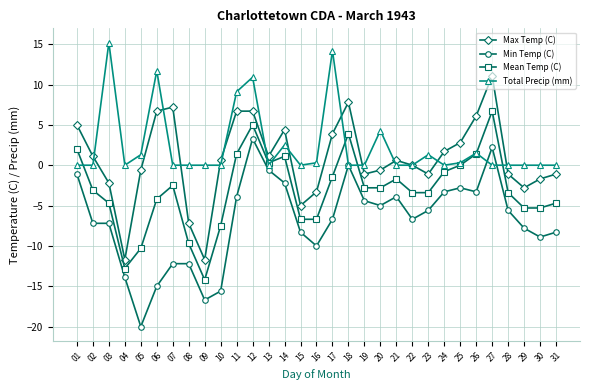

Which series has the largest total across all categories?

Total Precip (mm)